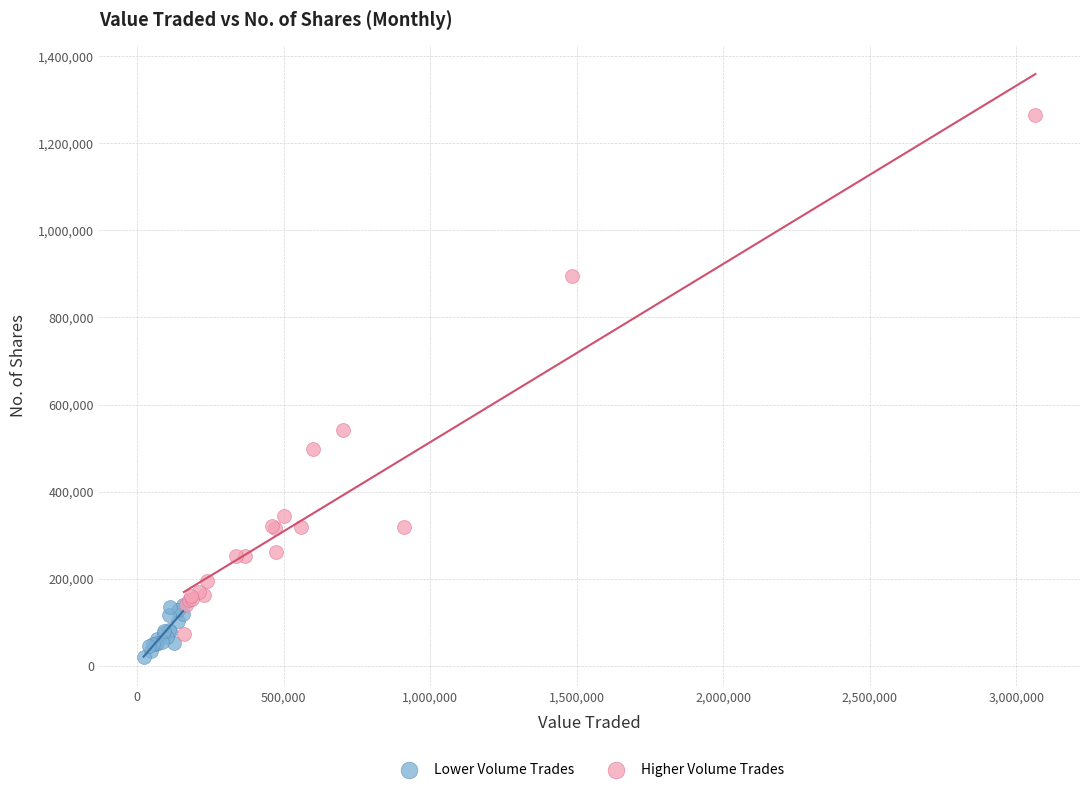

Which series contains the highest Y value?

Higher Volume Trades